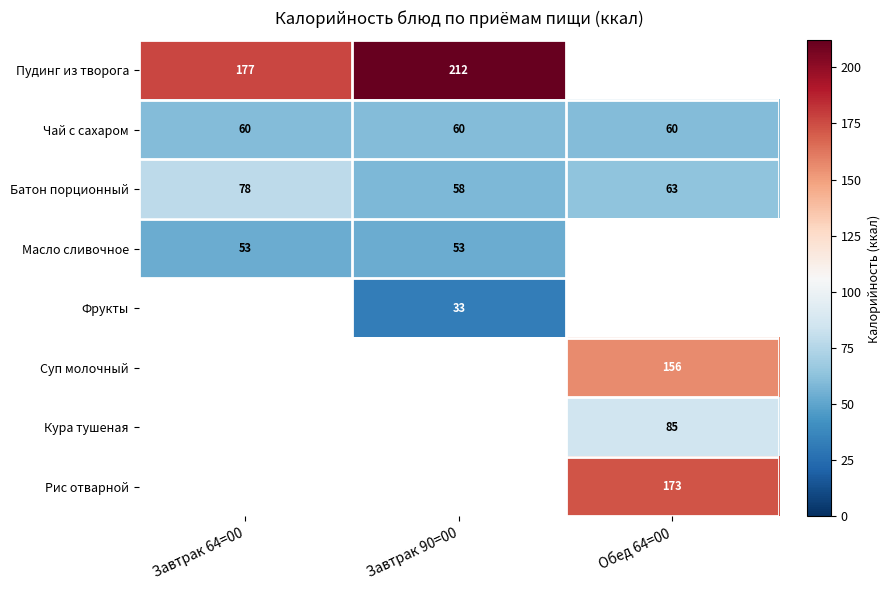

Is the value of Чай с сахаром at Завтрак 64=00 greater than the value of Батон порционный at Обед 64=00?

No